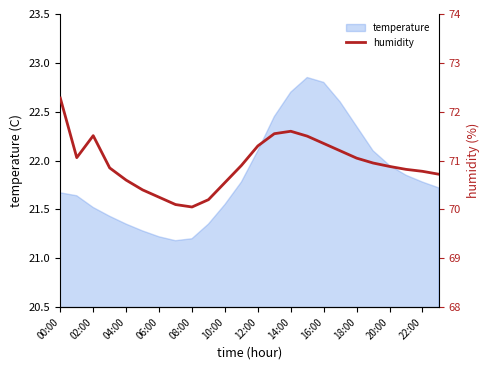

True or false: temperature has a value of 21.2 at 06:00.

True